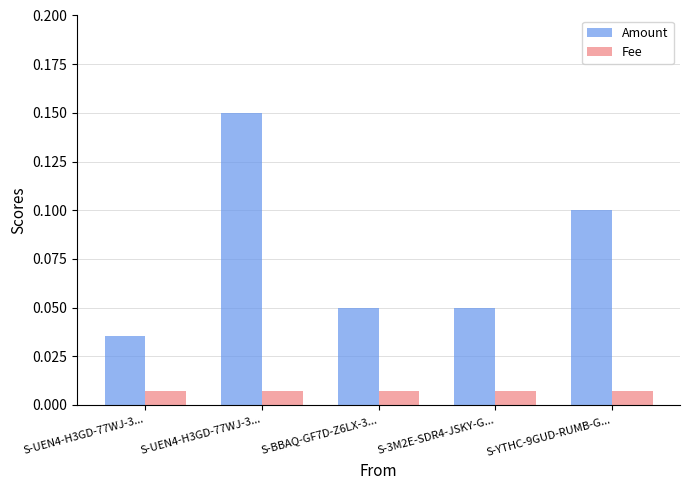

What is the greatest value displayed?

0.1